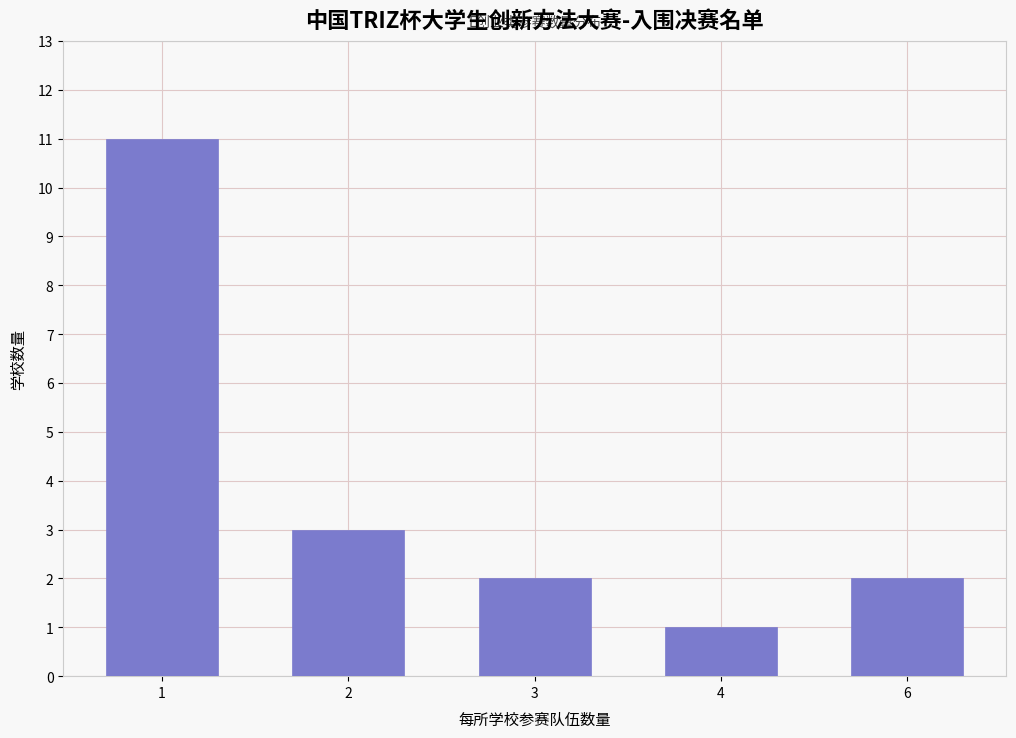

Reading left to right, what are all the values shown in this chart?

1=11	2=3	3=2	4=1	6=2